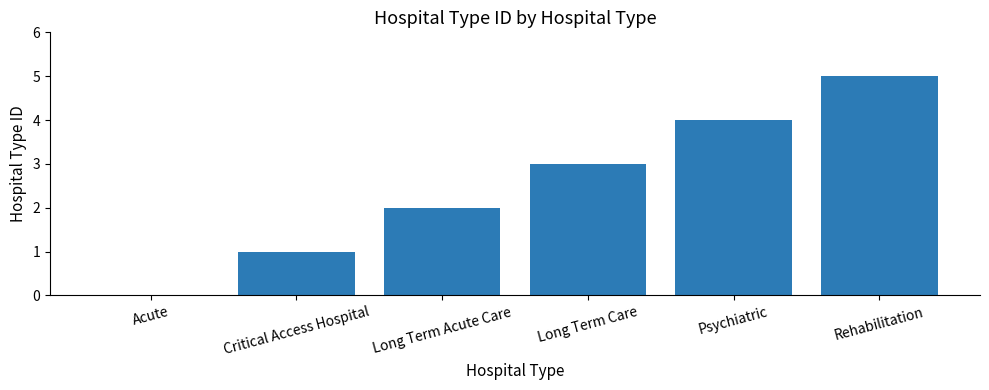

Which has a higher value, Acute or Psychiatric?

Psychiatric